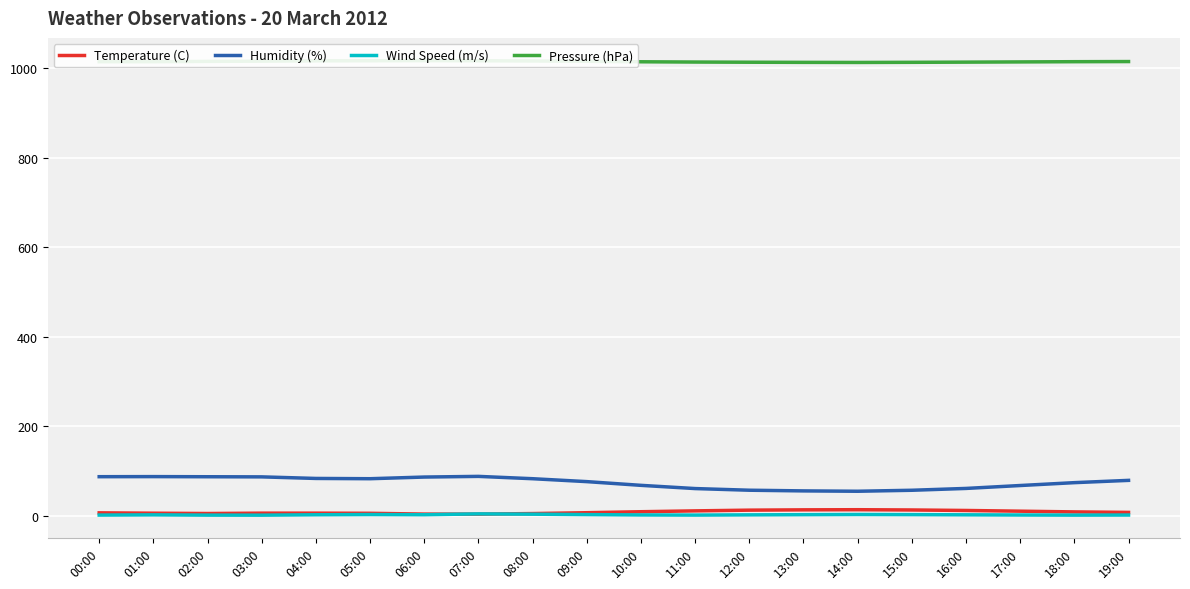

Where is Wind Speed (m/s) nearest to the value 3?

05:00